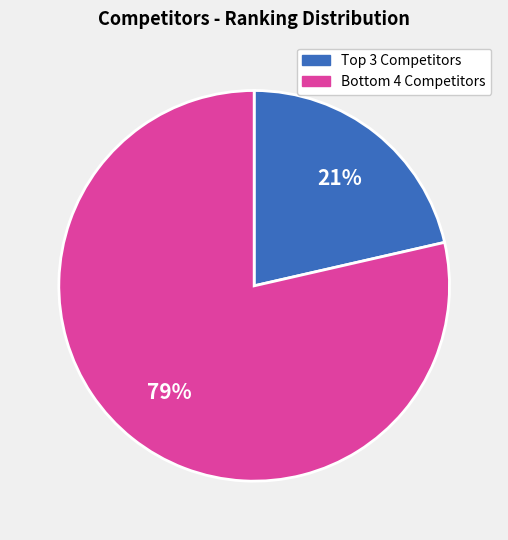

Is there a majority slice in this chart?

Yes